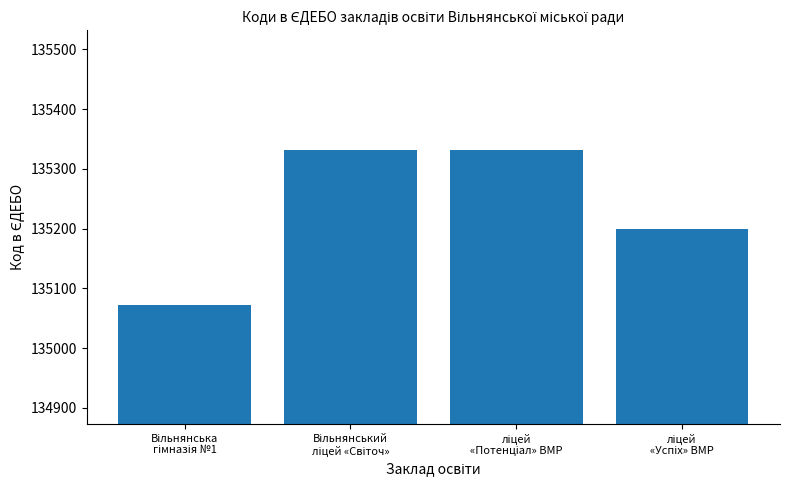

What is the greatest value displayed?

135332